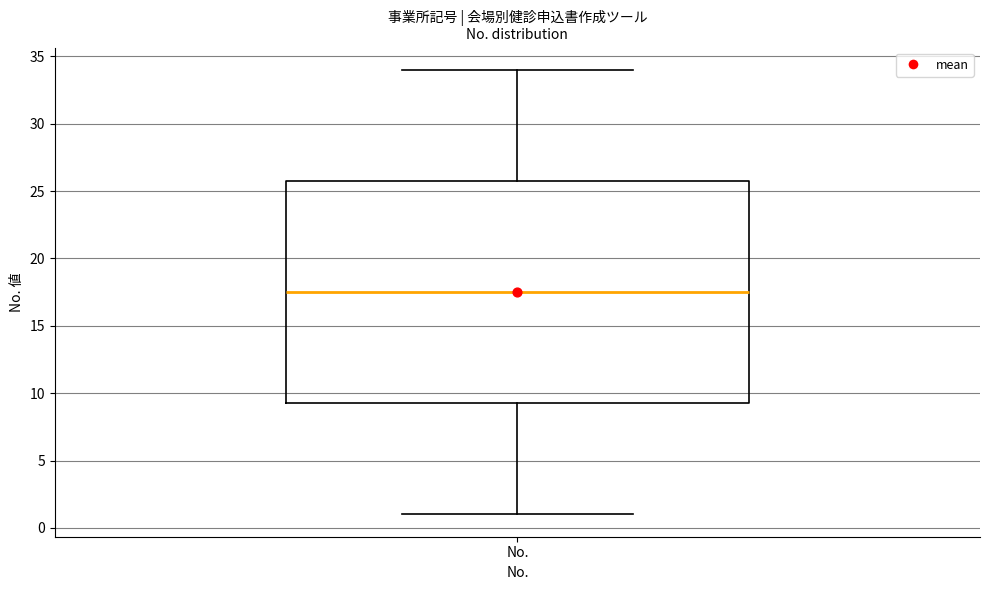

Where does the upper whisker of the box for No. end on the y-axis? The values are not printed on the chart, so give them approximately, as read against the axis.

34.0